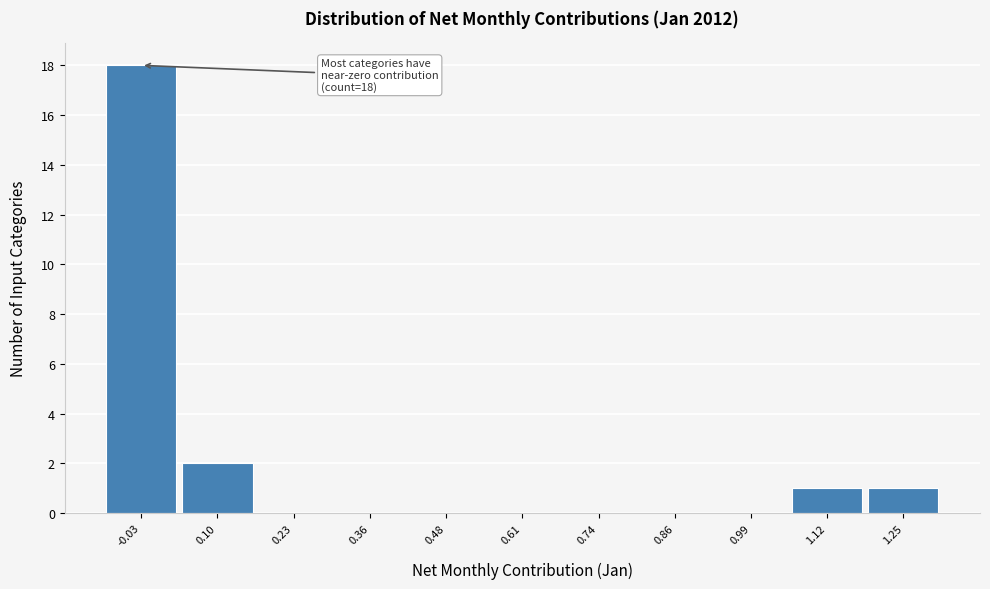

Which range on the x-axis has the tallest bar?

-0.08 to 0.04